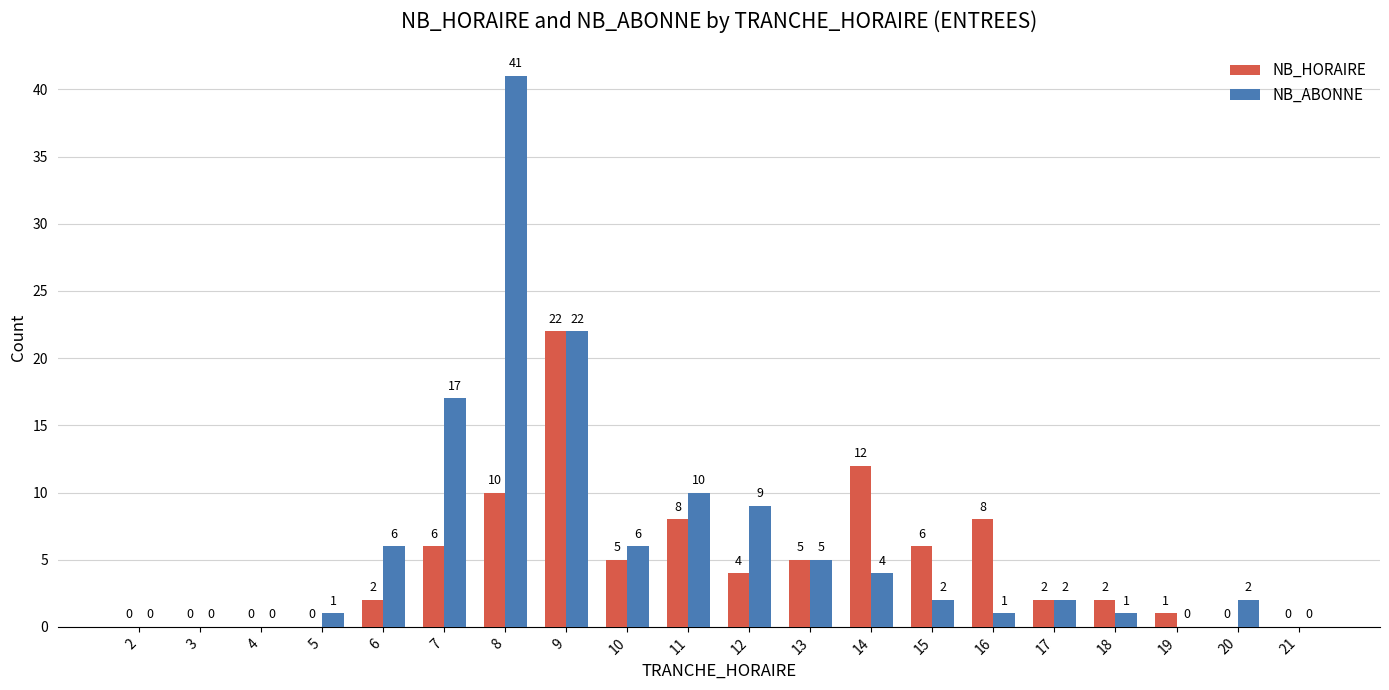

The NB_HORAIRE series shows 8 at 16. True or false?

True